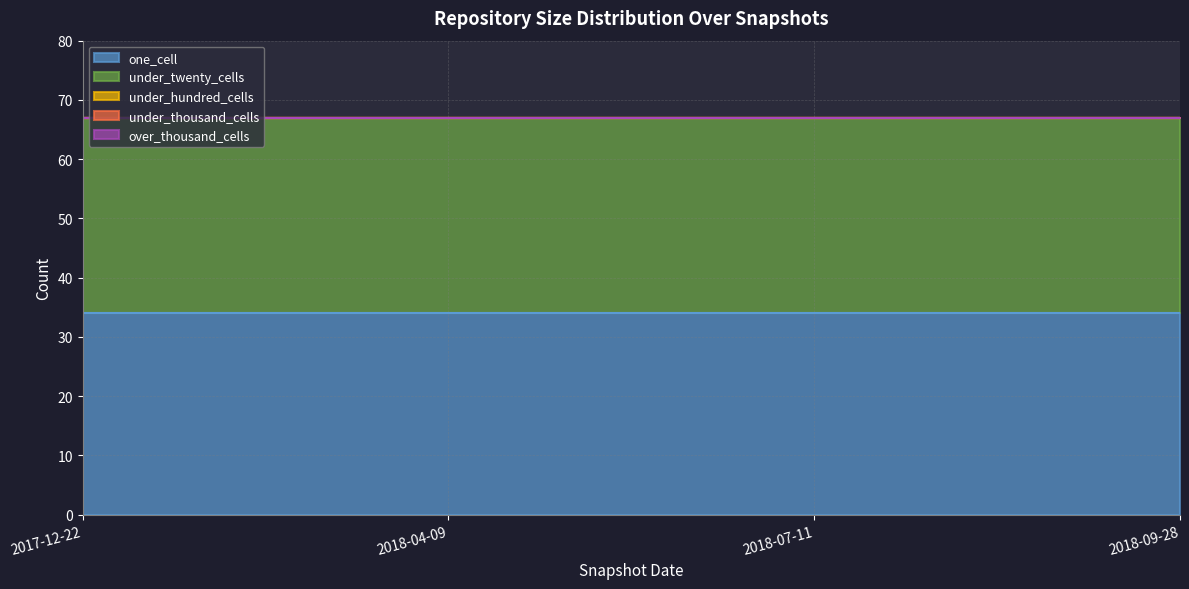

Between 2017-12-22 and 2018-09-28, which series saw the biggest shift?

one_cell